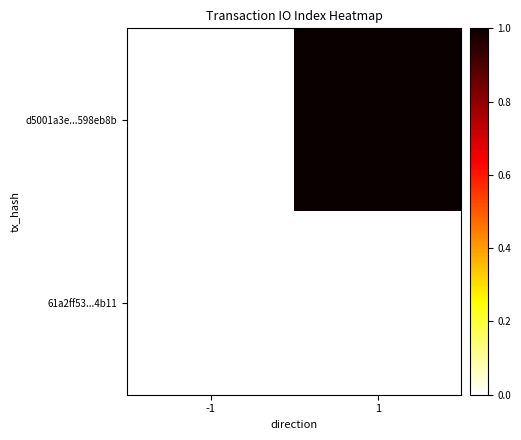

List the series in order of their overall mean, highest first.

d5001a3e...598eb8b, 61a2ff53...4b11